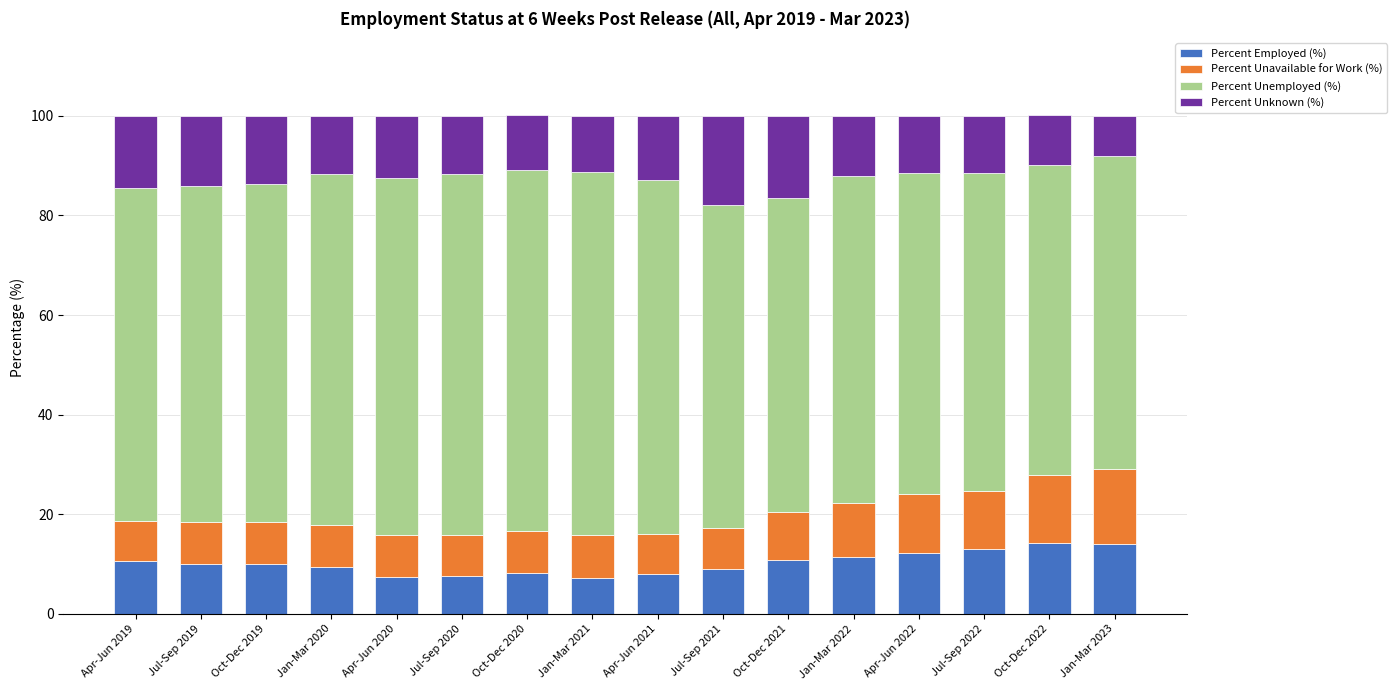

What is the total value across all series at Apr-Jun 2021?

100.0